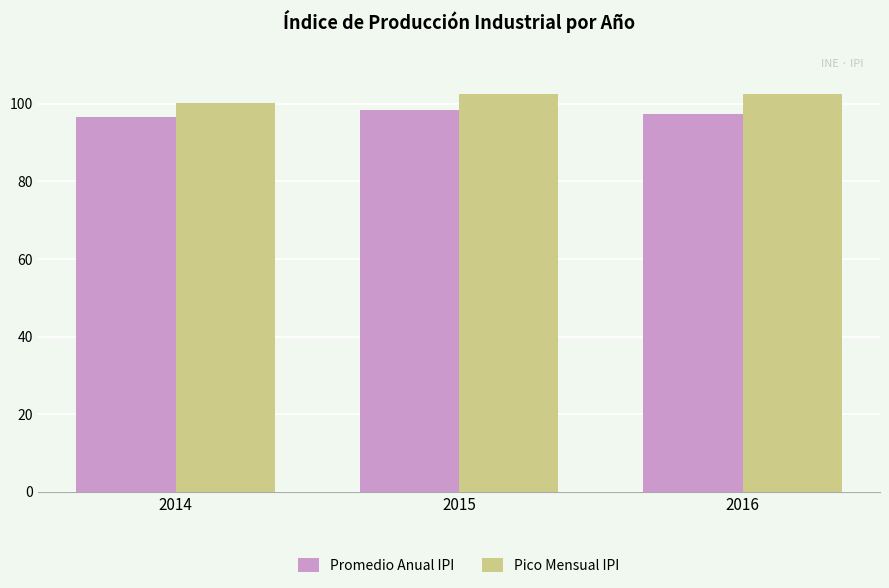

What value does the Pico Mensual IPI series have at 2015?

102.5